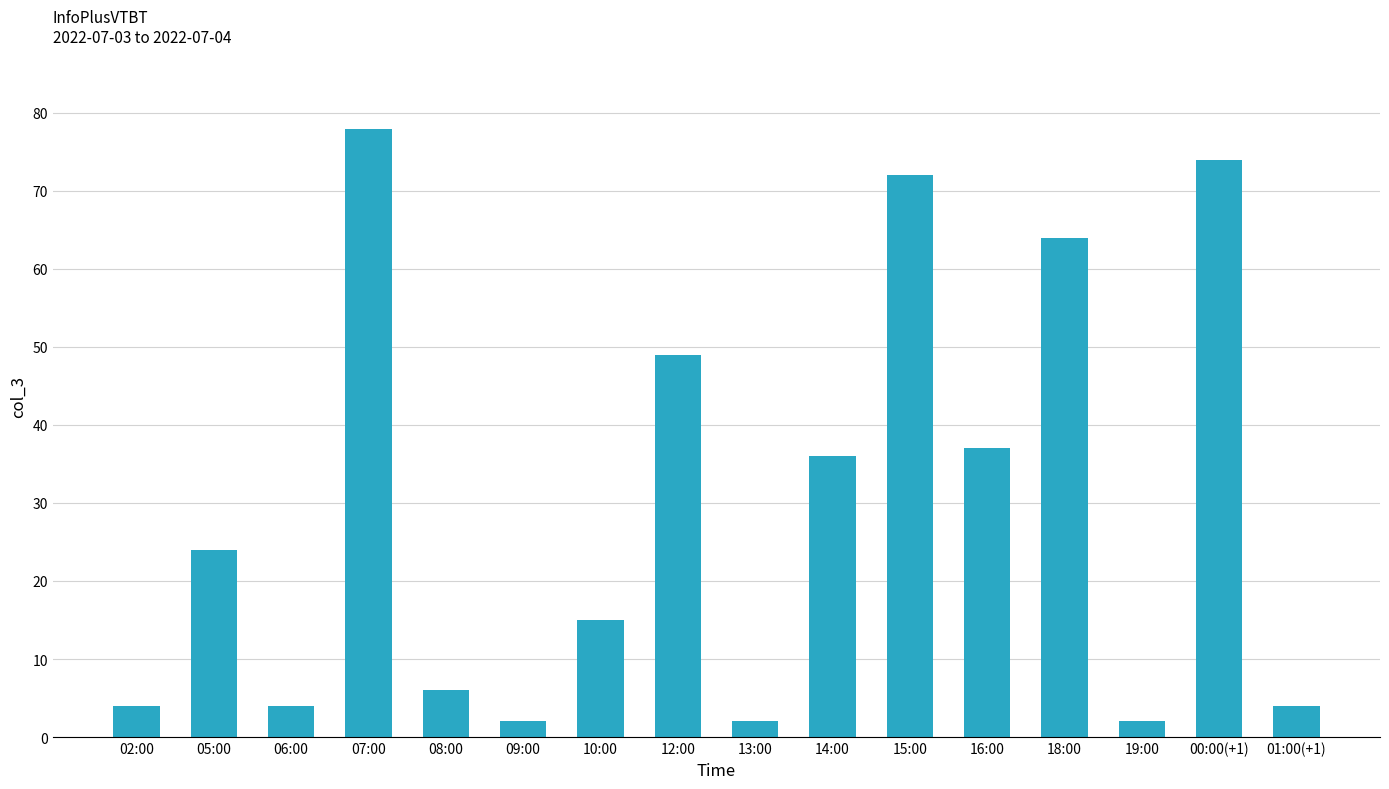

What is the ratio of the value at 07:00 to the value at 08:00?

13.0